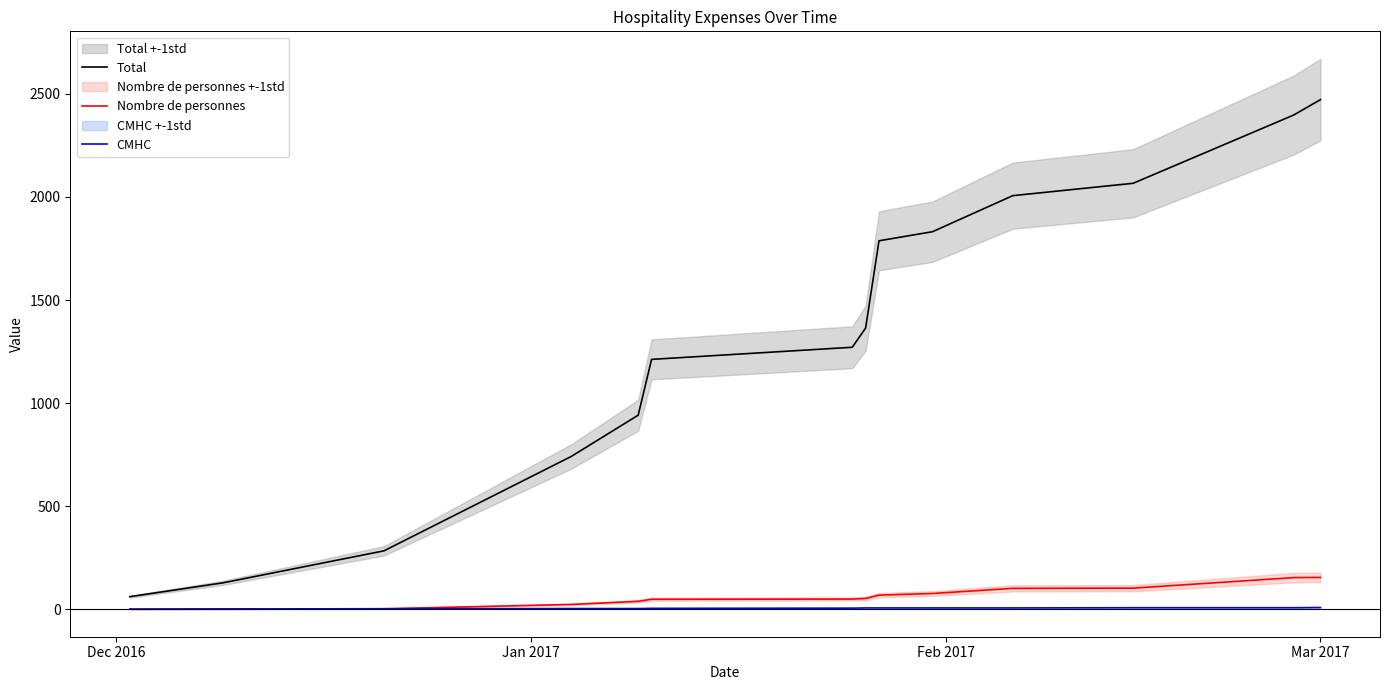

True or false: Total and CMHC intersect in this chart.

False